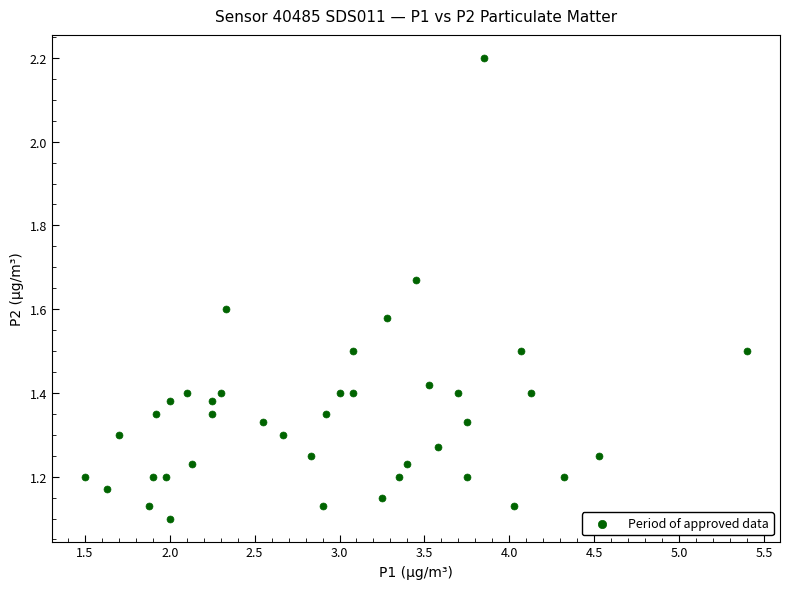

What is the range of X values (max minus min)?

3.9